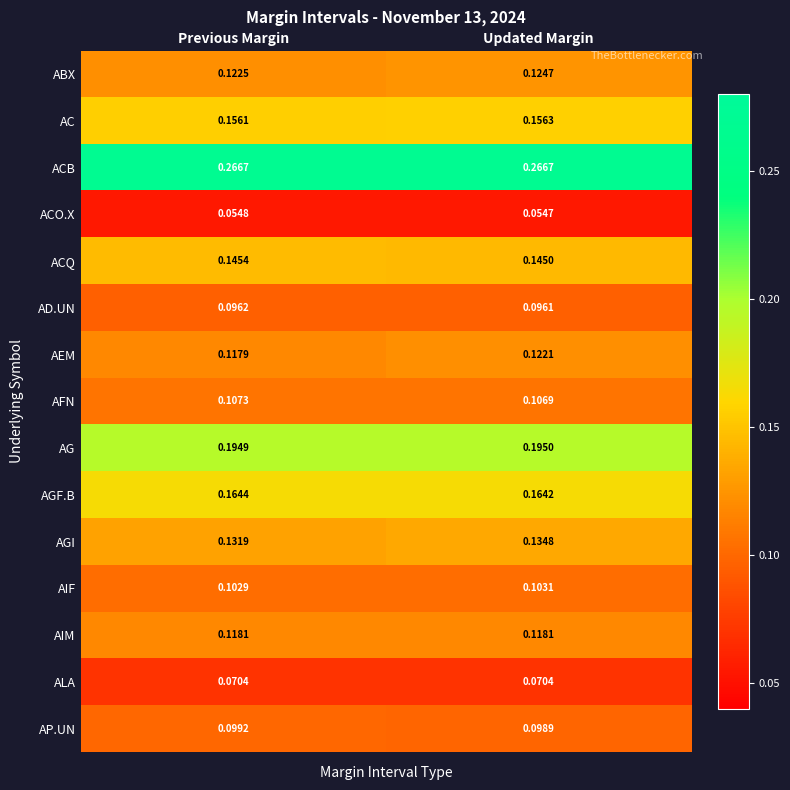

Which series changed the most between Previous Margin and Updated Margin?

AEM